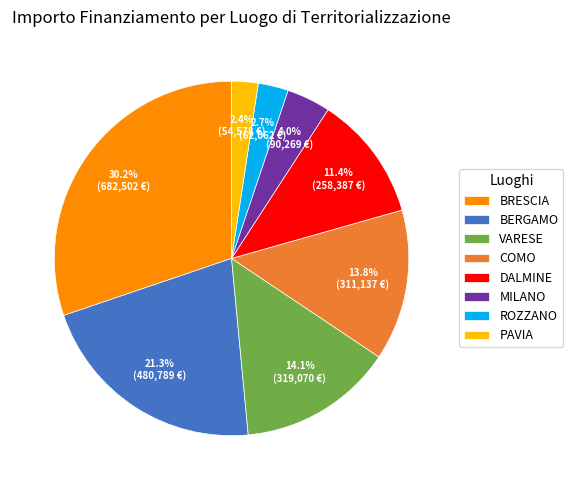

To the nearest percent, what portion does BERGAMO represent?

21%